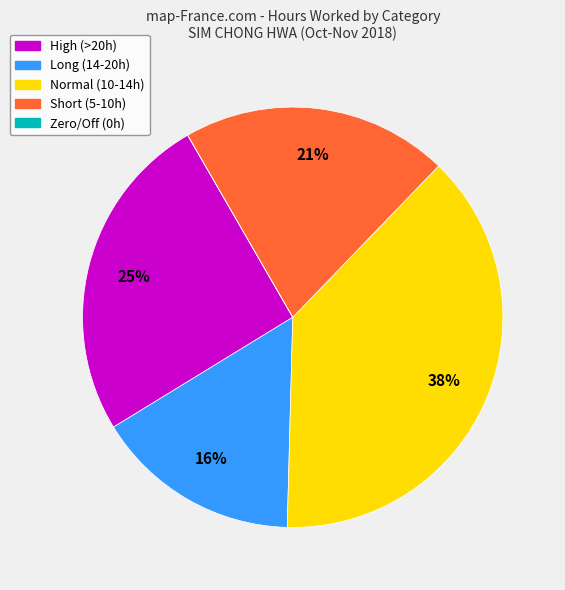

Between High (>20h) and Normal (10-14h), which is larger?

Normal (10-14h)